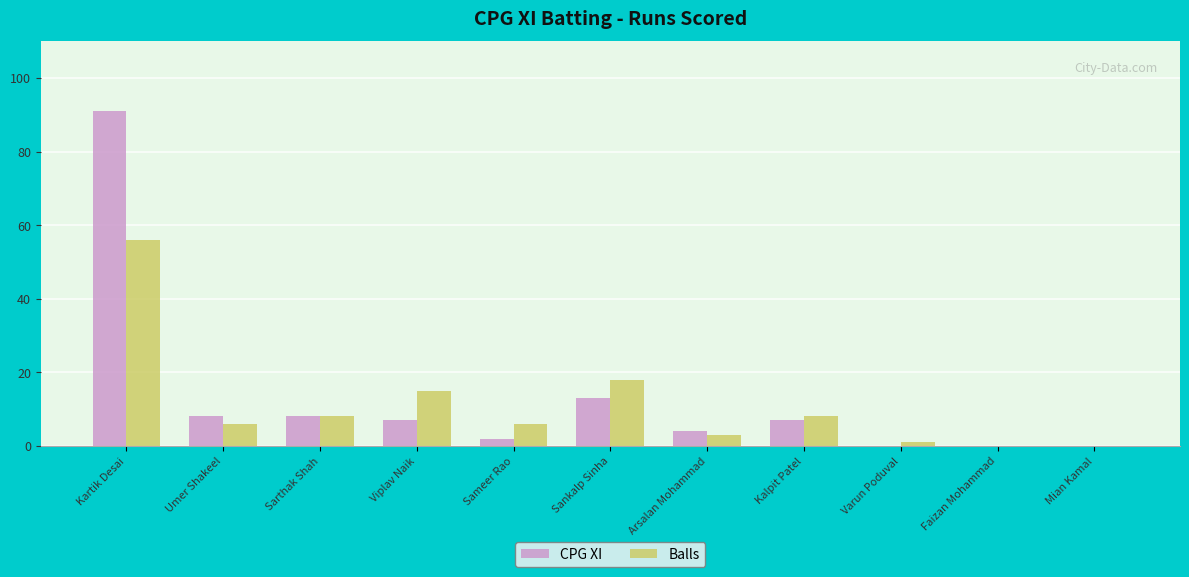

Which label corresponds to the largest value in the chart?

Kartik Desai